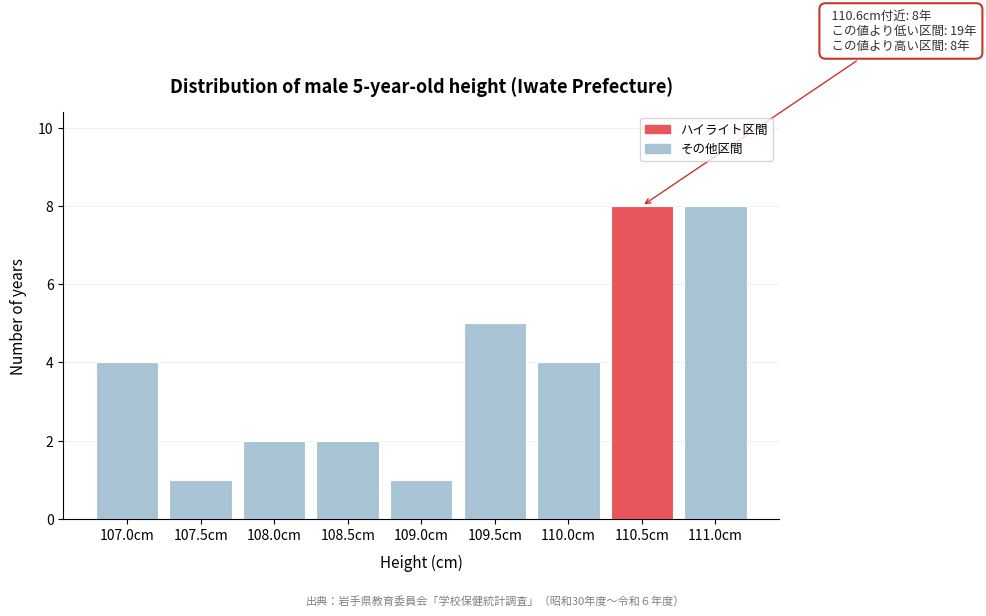

Reading left to right, list all the values displayed in this chart.

107.0cm=4	107.5cm=1	108.0cm=2	108.5cm=2	109.0cm=1	109.5cm=5	110.0cm=4	110.5cm=8	111.0cm=8